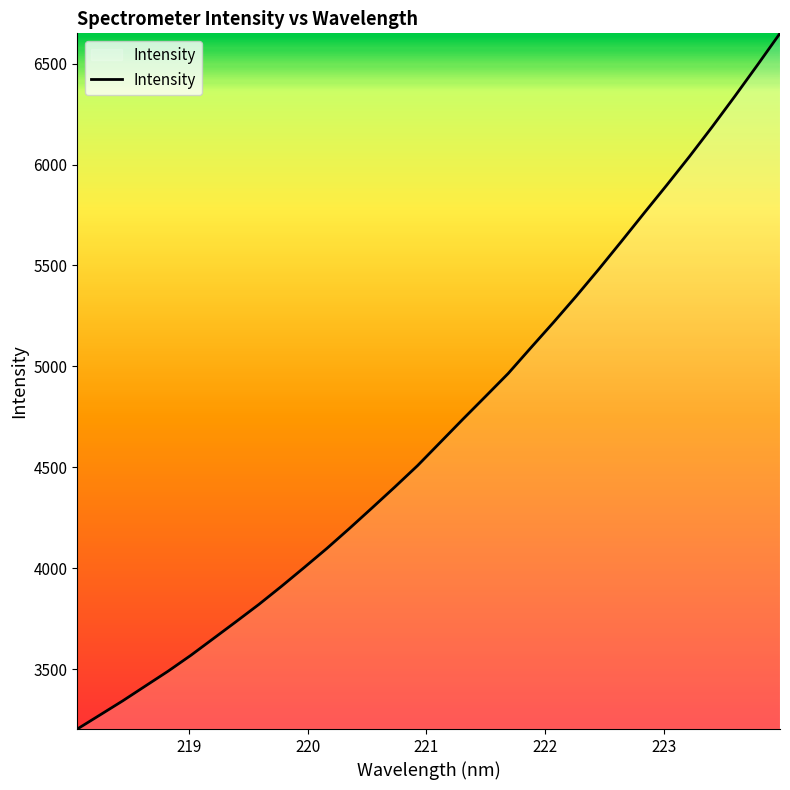

What is the smallest value displayed?

3203.4